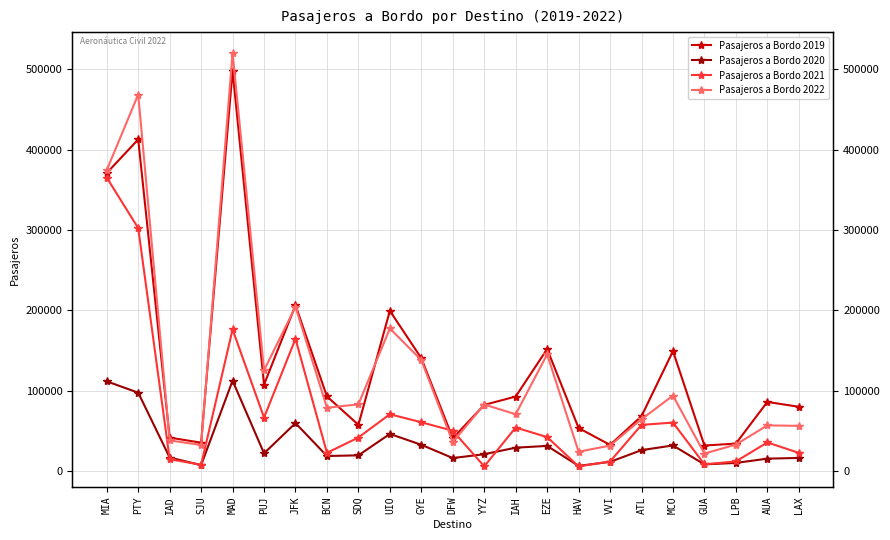

Which series has the largest total across all categories?

Pasajeros a Bordo 2019